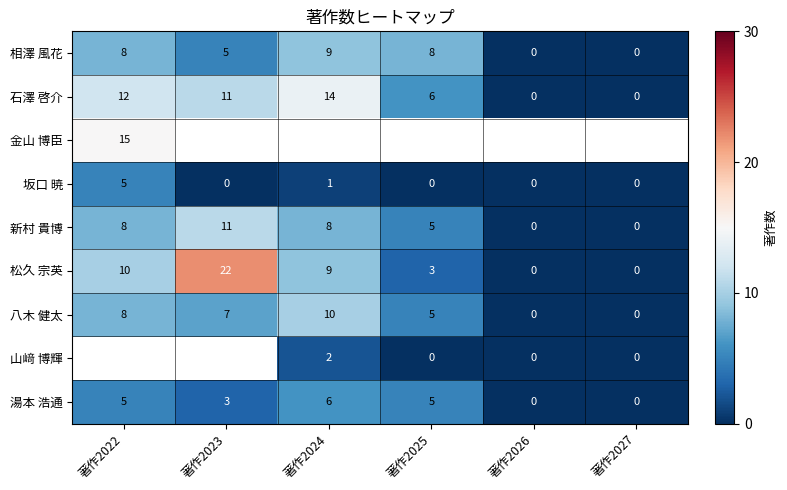

Is it true that 松久 宗英 equals 10 at 著作2022?

True